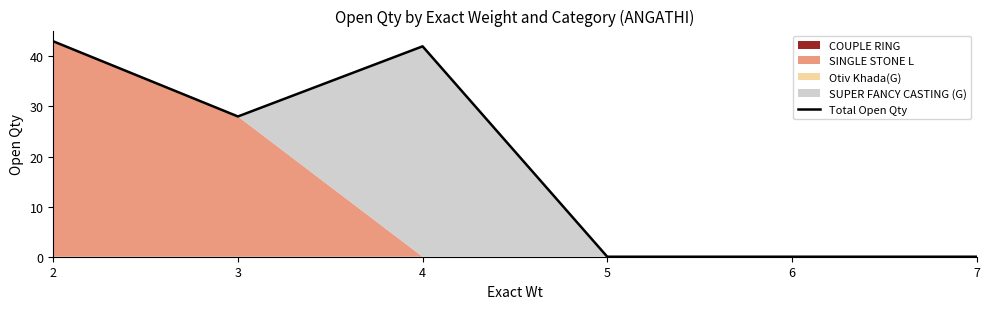

The value at 2 is 74. True or false?

False